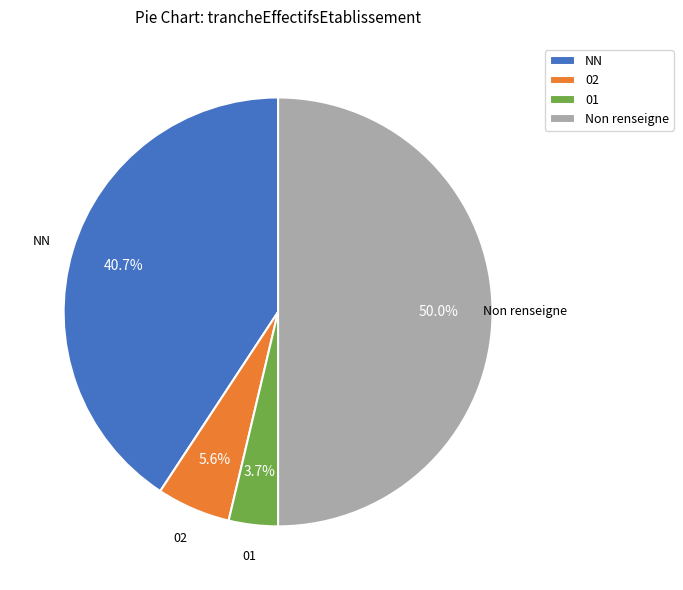

Rank the categories by value from highest to lowest.

Non renseigne, NN, 02, 01